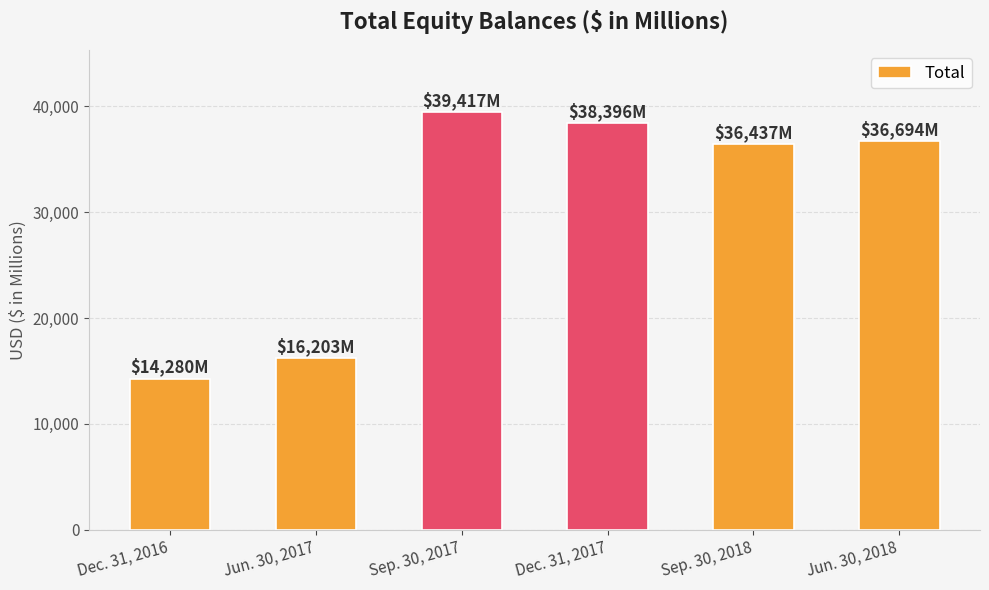

Between Jun. 30, 2017 and Dec. 31, 2016, which is larger?

Jun. 30, 2017